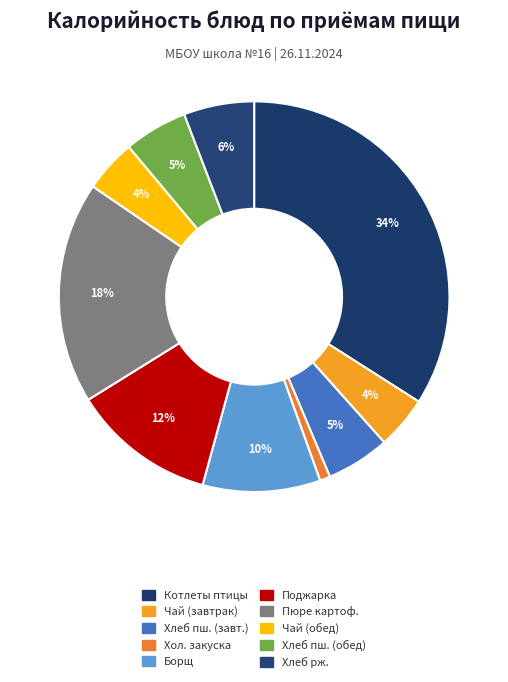

Which category has the biggest portion of the pie?

Котлеты рубленные из птицы (гор.блюдо)